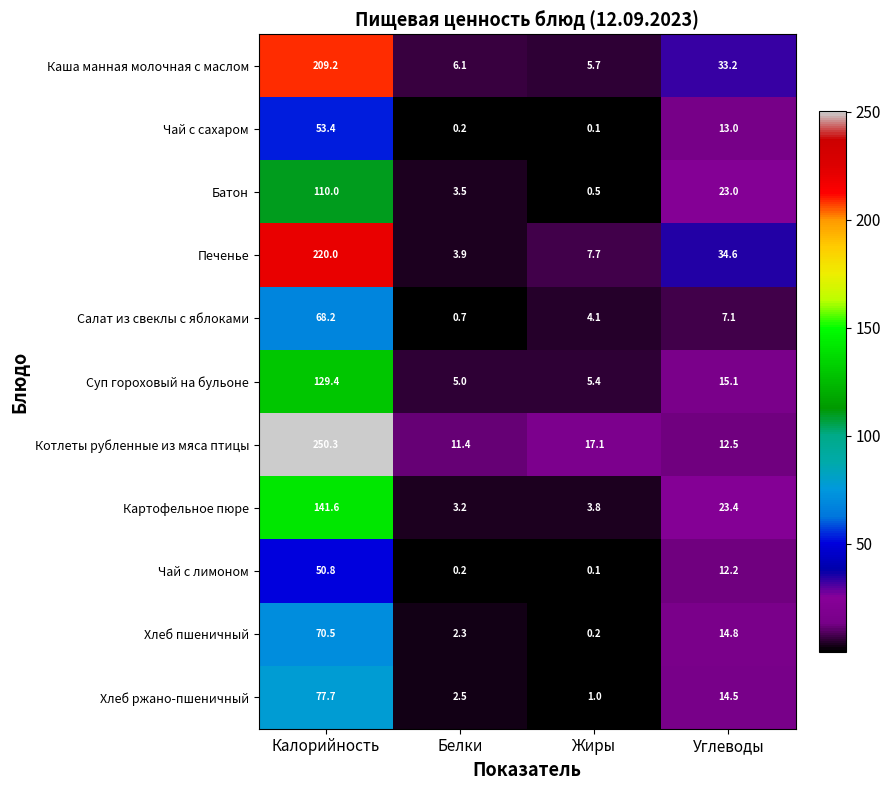

How many data points in Хлеб пшеничный are above 14?

2